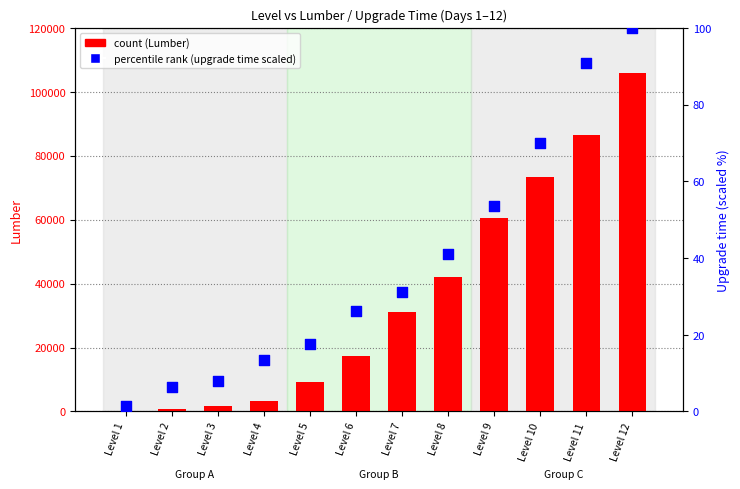

Approximately how many times larger is the value at Level 4 compared to Level 3?

1.7